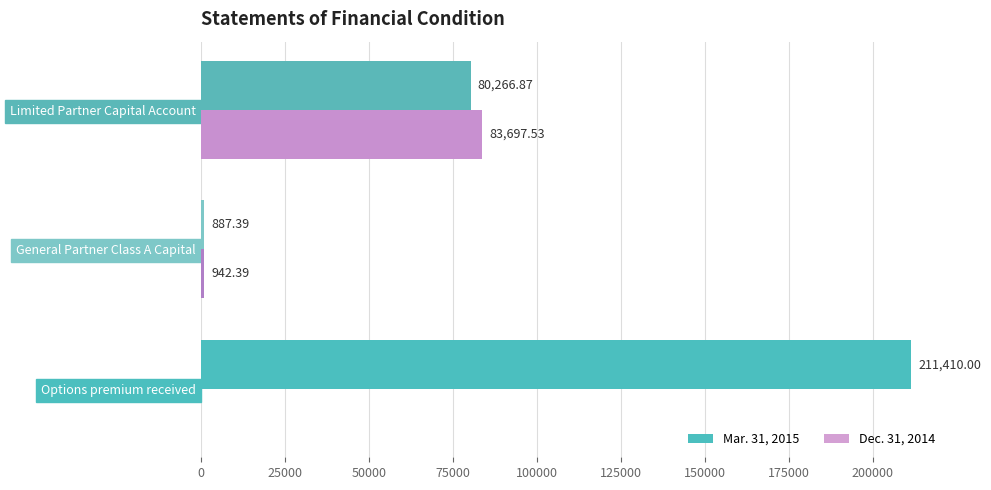

Which series changed the most between Options premium received and Limited Partner Capital Account?

Mar. 31, 2015